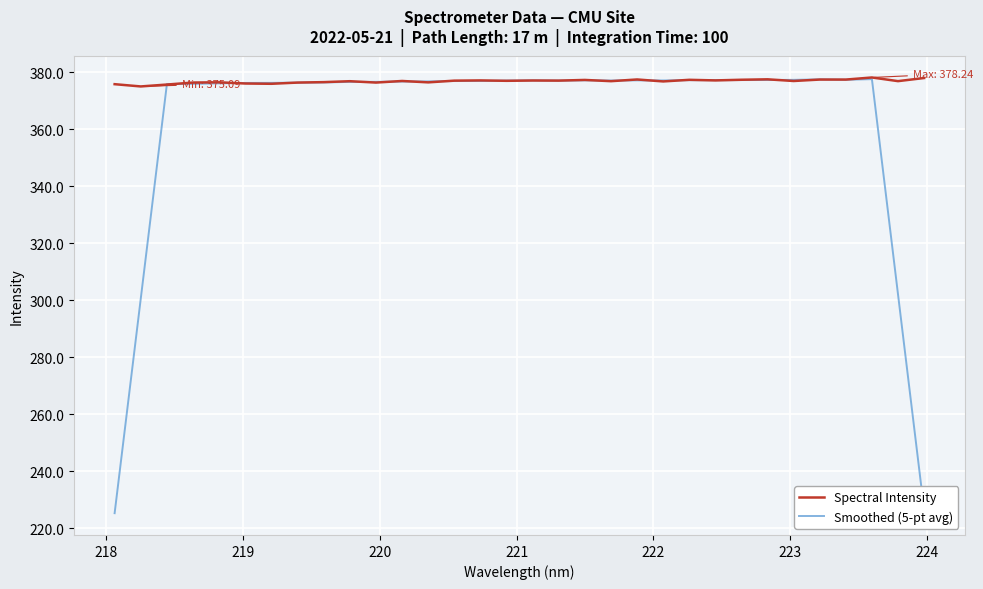

Which series has the largest total across all categories?

Spectral Intensity